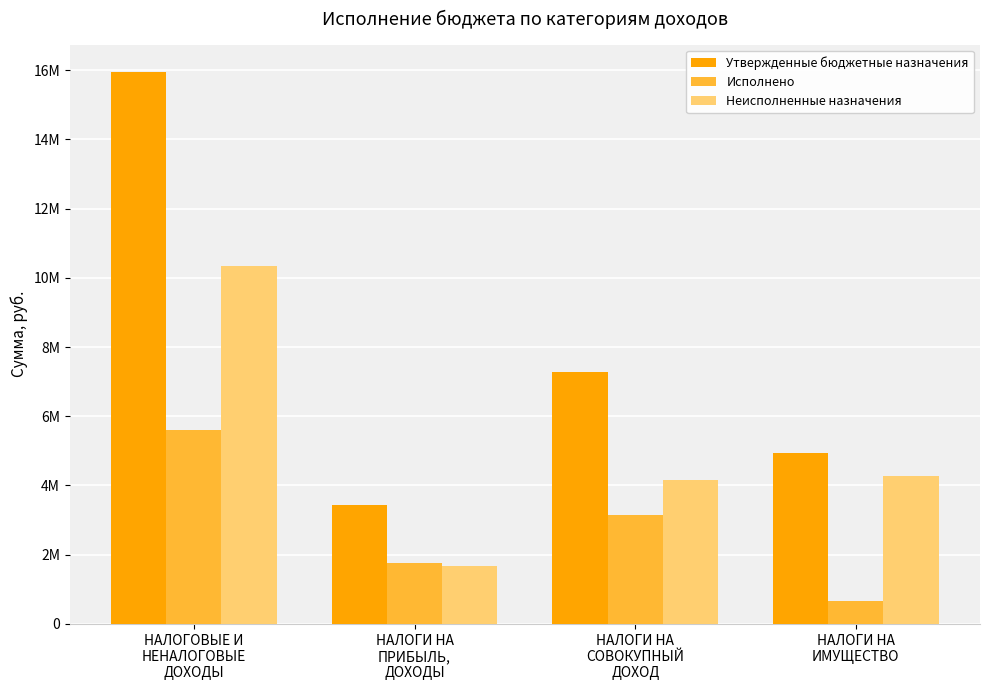

Reading right to left, list all the values displayed in this chart.

Утвержденные бюджетные назначения: 4941600.0	7291100.0	3440000.0	15941400.0
Исполнено: 672472.4	3143434.0	1770538.4	5612169.0
Неисполненные назначения: 4269127.5	4147666.0	1669461.6	10329231.0